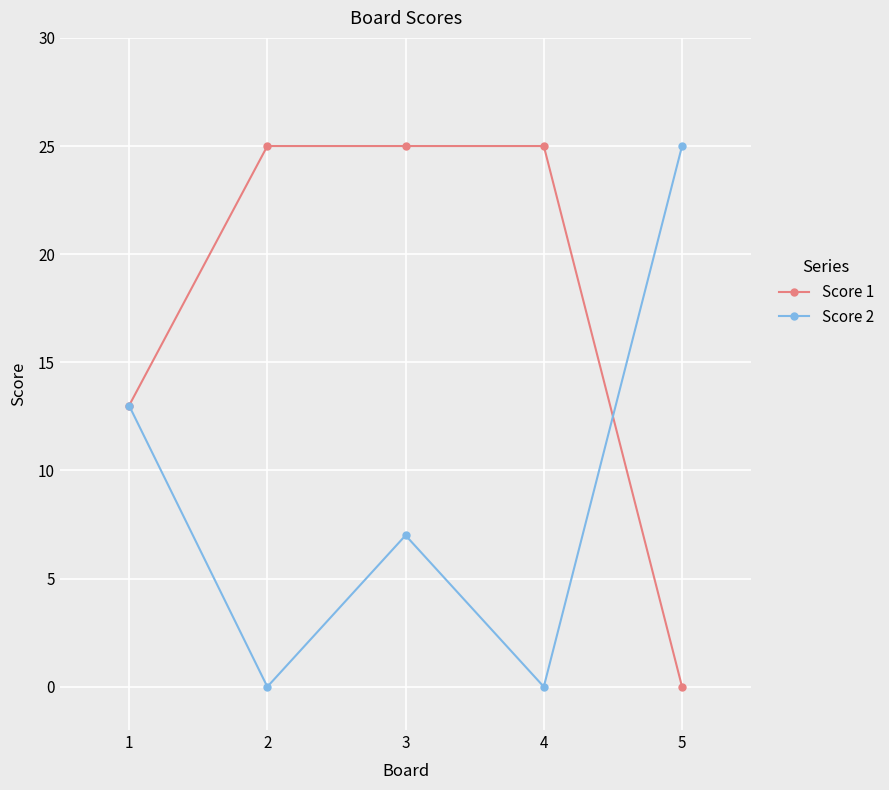

What is the maximum value shown in the chart?

25